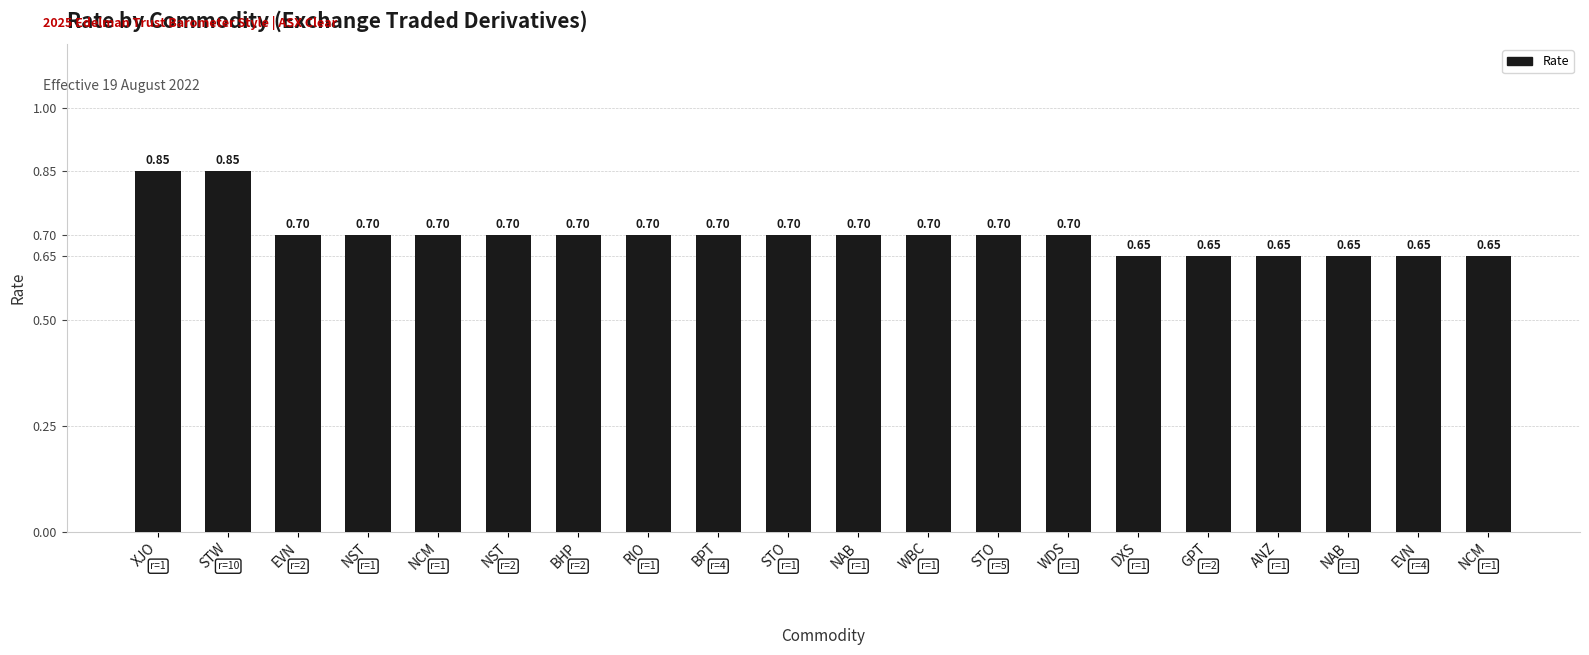

Which label corresponds to the largest value in the chart?

XJO